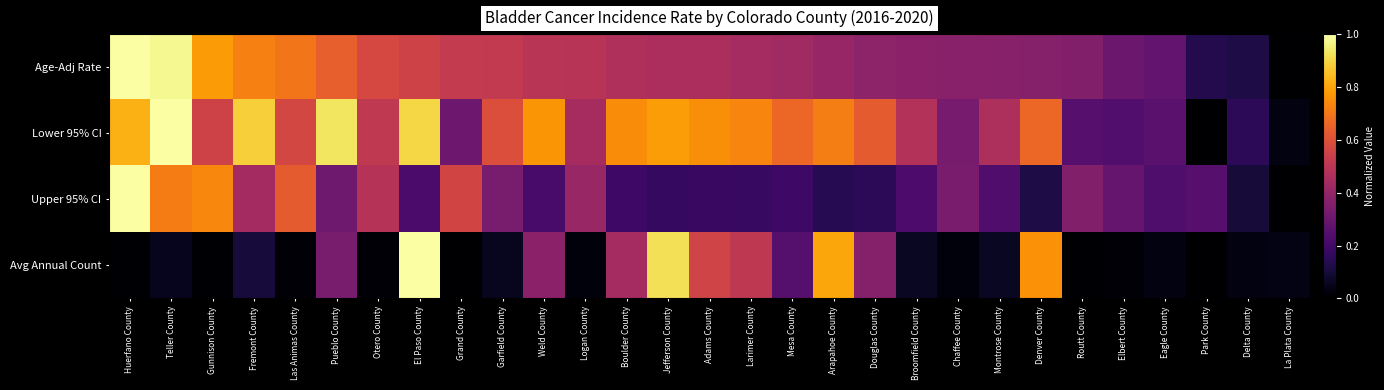

At Pueblo County, list the series in order from largest to smallest.

Lower 95% CI, Age-Adj Rate, Avg Annual Count, Upper 95% CI